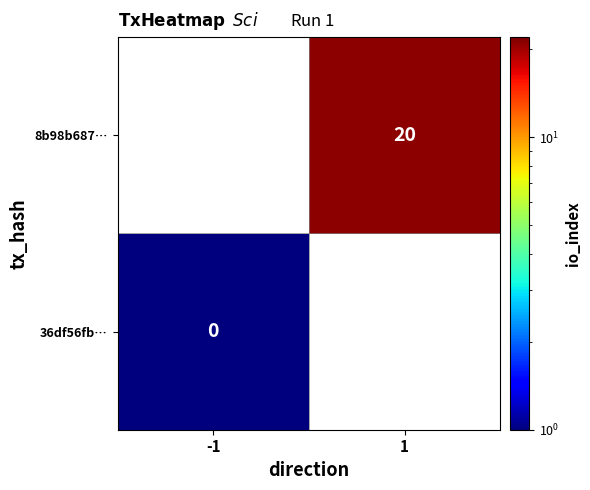

True or false: 8b98b687… has a value of 29 at 1.

False